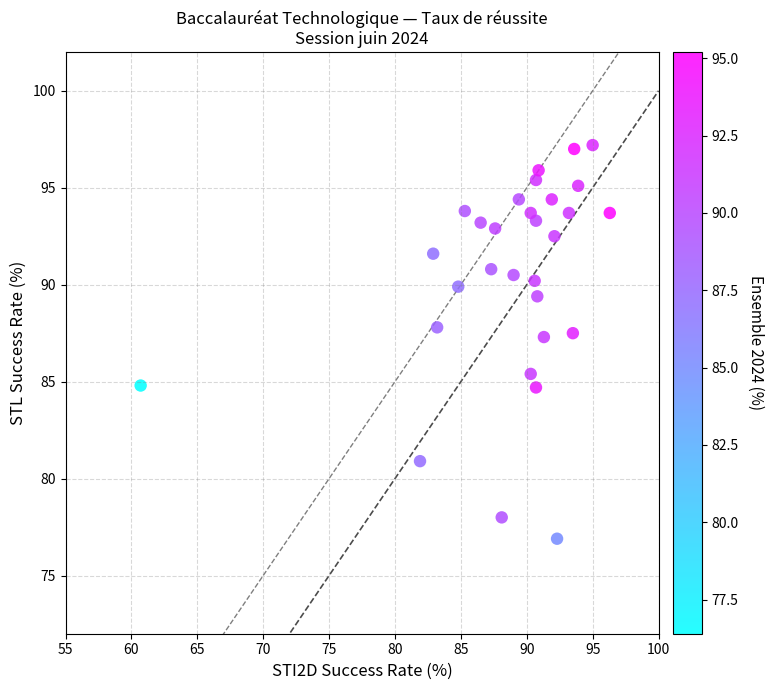

What is the range of X values (max minus min)?

35.6